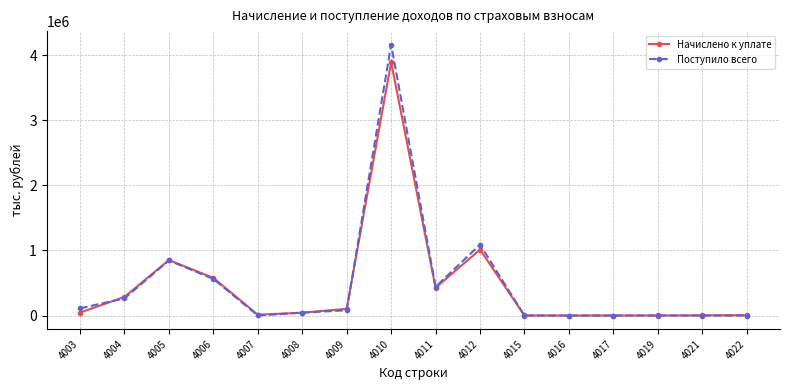

Between 4003 and 4006, which series saw the biggest shift?

Начислено к уплате